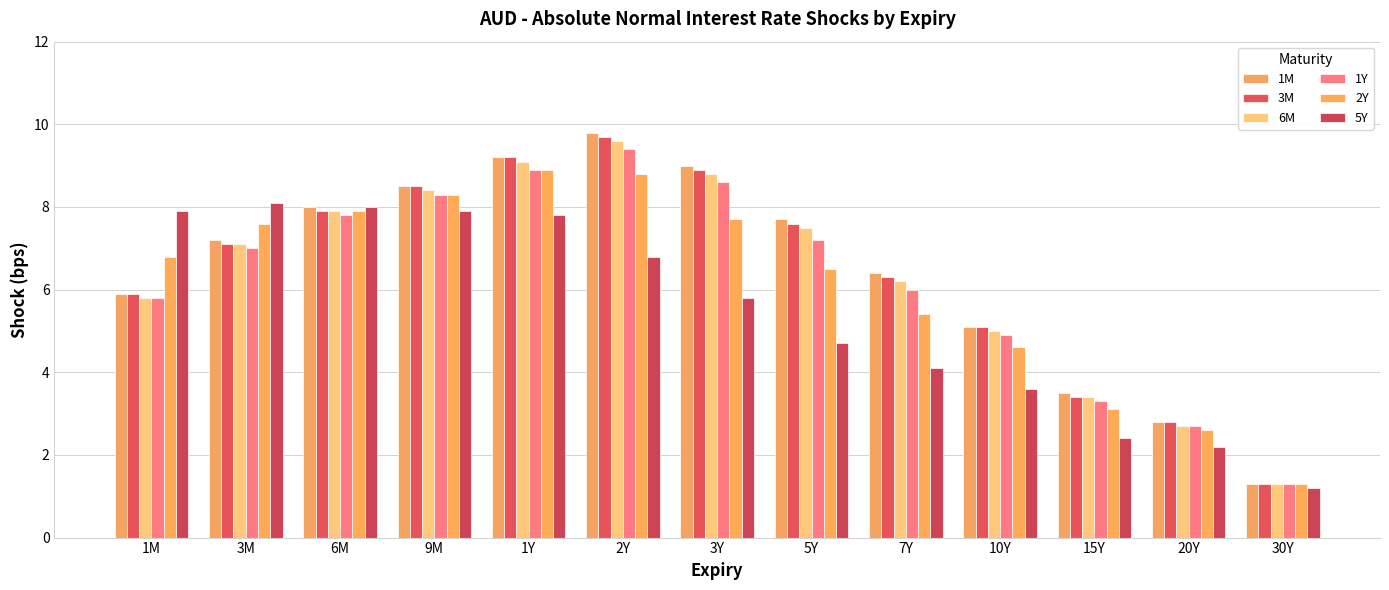

What is the average value of the 3M series?

6.4